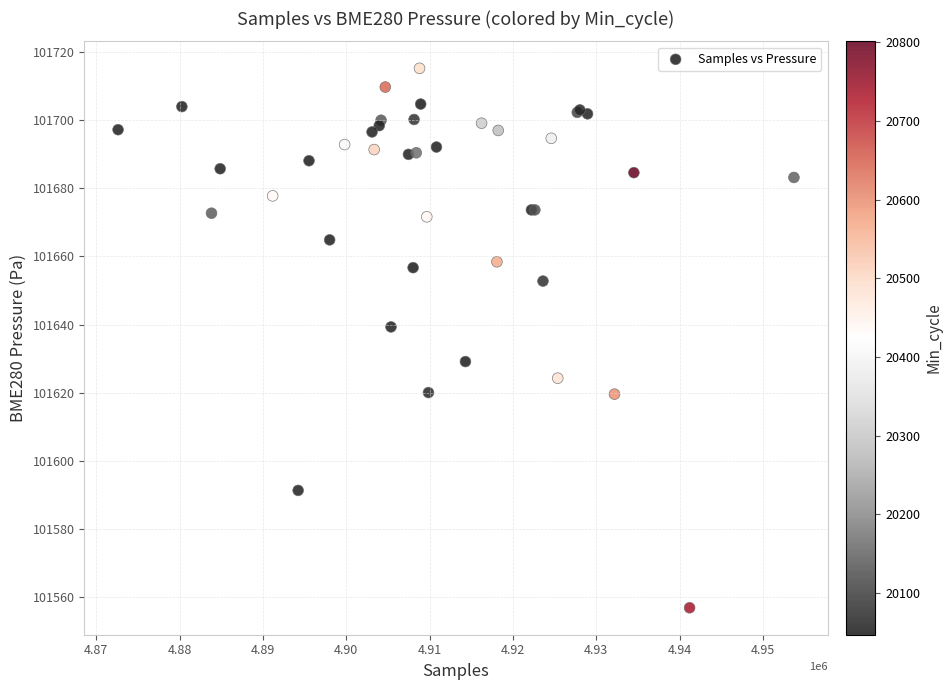

What Y value in the scatter plot is closest to 101636?

101639.3